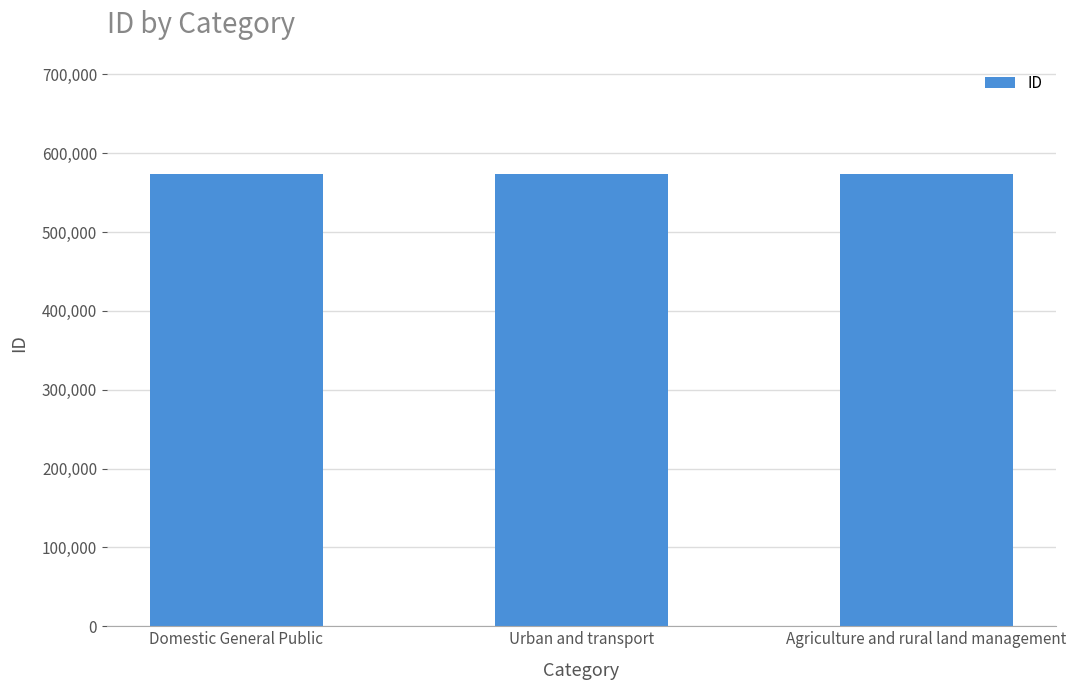

Is it true that the value at Domestic General Public is 819159?

False